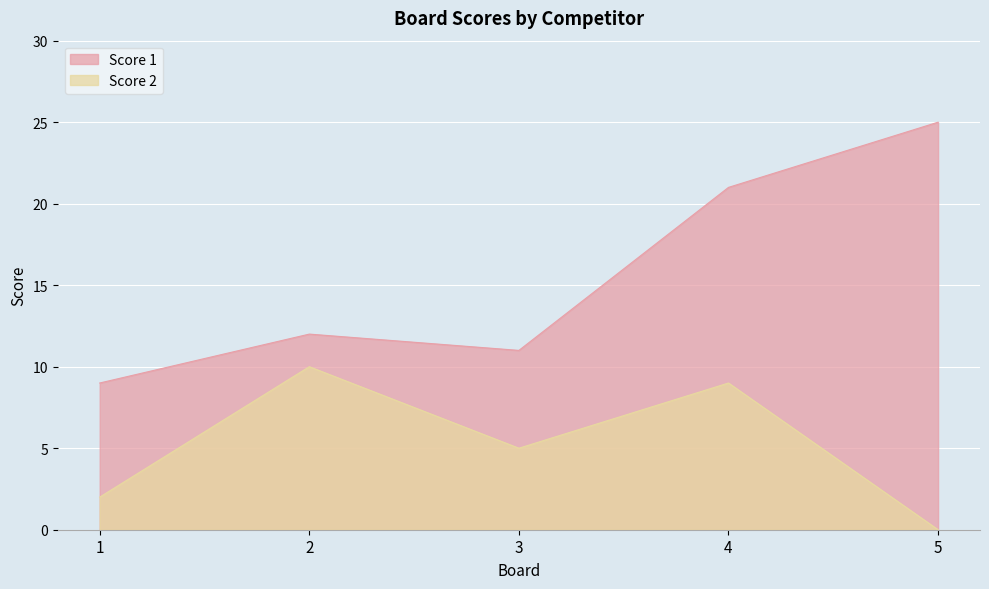

What are all the series names shown in the legend?

Score 1, Score 2